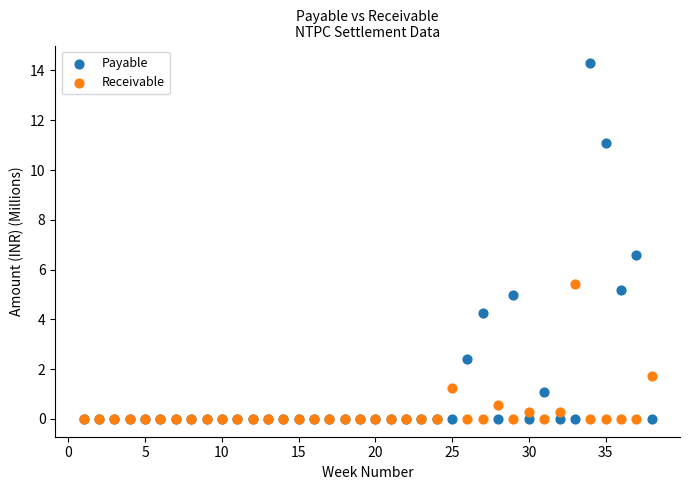

Which series reaches the maximum Y coordinate?

Payable